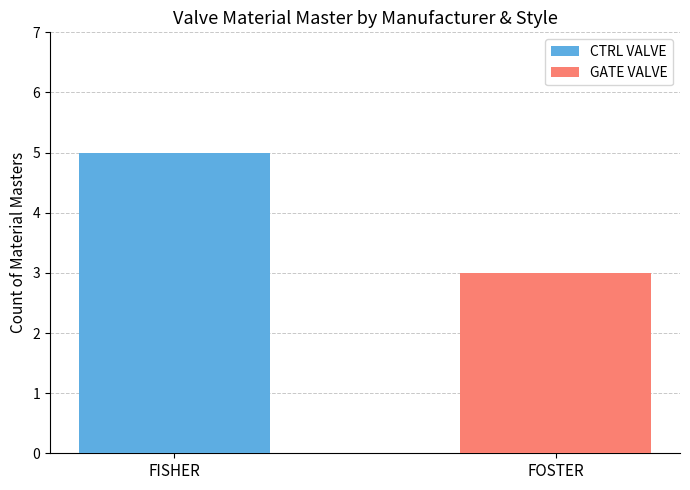

What is the total value across all series at FOSTER?

3